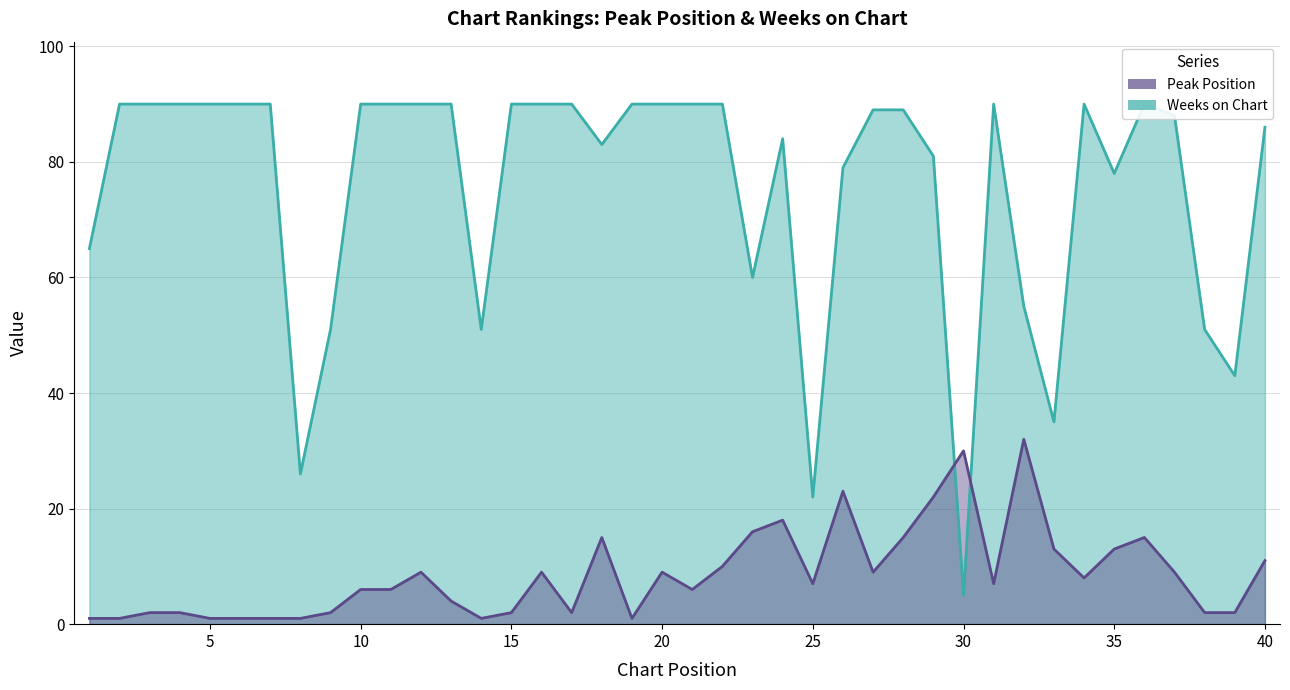

At which label does Peak Position reach its peak?

32